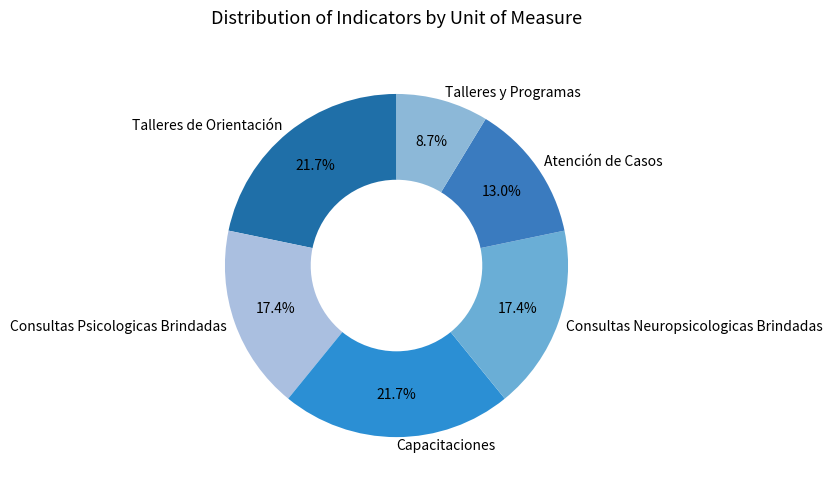

To the nearest percent, what is the difference between the Talleres y Programas and Capacitaciones slice percentages?

13%